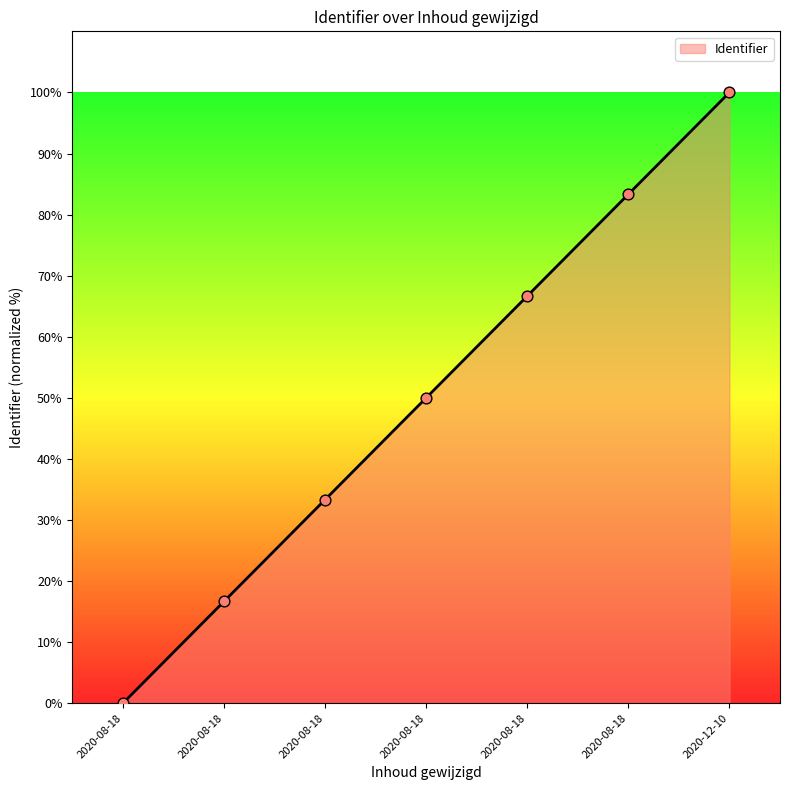

Approximately how many times larger is the value at 2020-08-18 compared to 2020-08-18?

0.8